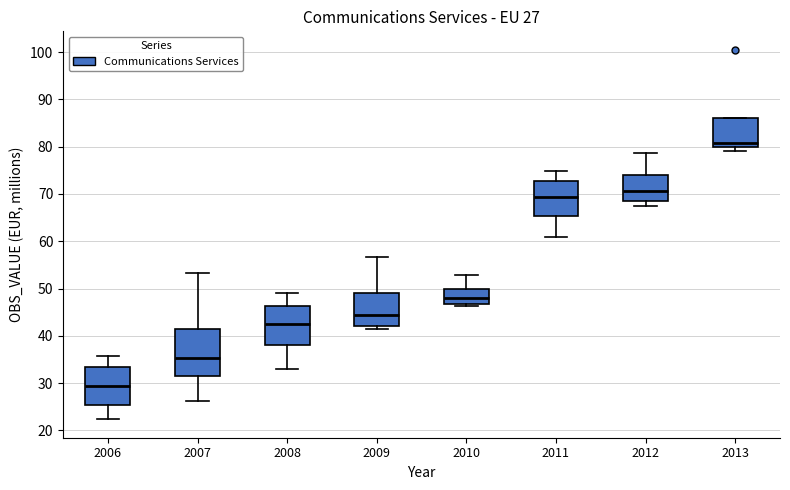

Which box is the tallest, from its lower edge to its upper edge?

2007